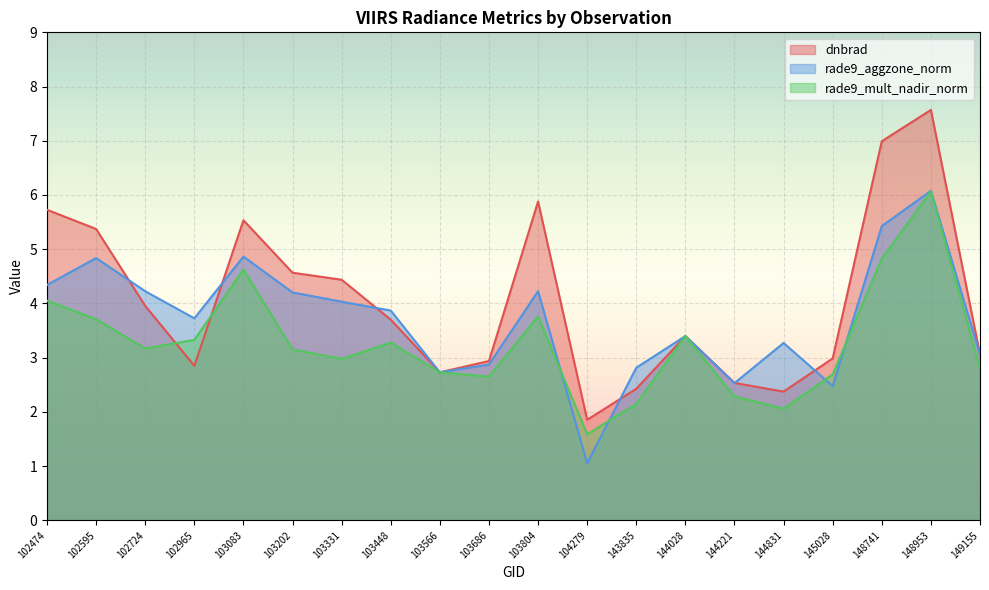

Reading left to right, transcribe all the data shown in this chart.

dnbrad: 102474=5.7	102595=5.4	102724=4.0	102965=2.8	103083=5.5	103202=4.6	103331=4.4	103448=3.7	103566=2.7	103686=2.9	103804=5.9	104279=1.9	143835=2.4	144028=3.4	144221=2.5	144831=2.4	145028=3.0	148741=7.0	148953=7.6	149155=3.1
rade9_aggzone_norm: 102474=4.3	102595=4.8	102724=4.2	102965=3.7	103083=4.9	103202=4.2	103331=4.0	103448=3.9	103566=2.7	103686=2.9	103804=4.2	104279=1.1	143835=2.8	144028=3.4	144221=2.5	144831=3.3	145028=2.5	148741=5.4	148953=6.1	149155=3.1
rade9_mult_nadir_norm: 102474=4.1	102595=3.7	102724=3.2	102965=3.3	103083=4.6	103202=3.2	103331=3.0	103448=3.3	103566=2.7	103686=2.7	103804=3.8	104279=1.6	143835=2.1	144028=3.4	144221=2.3	144831=2.1	145028=2.7	148741=4.8	148953=6.1	149155=2.8